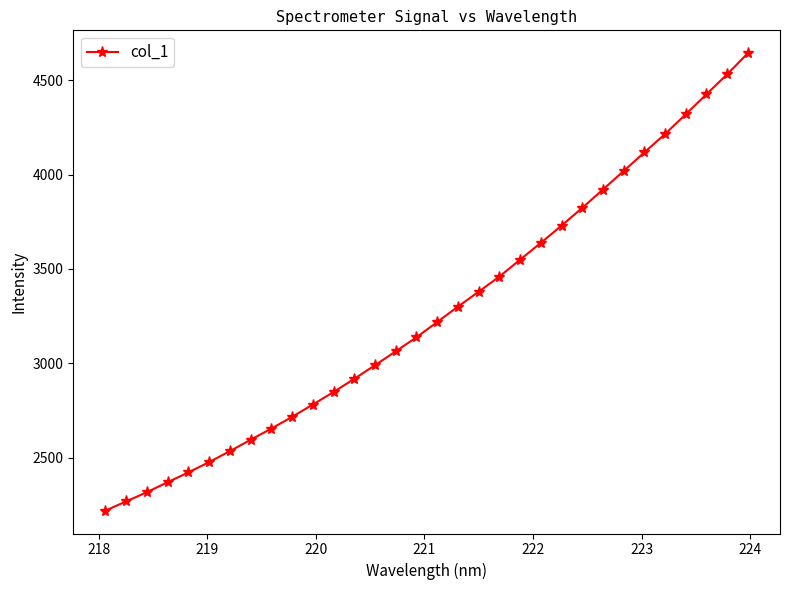

True or false: the data has more than 1 interior local peaks.

False